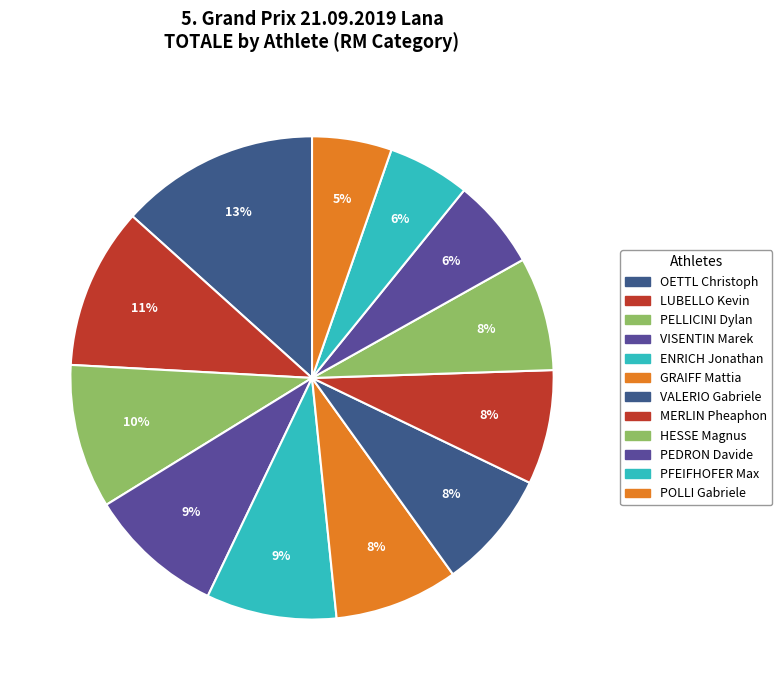

To the nearest percent, what is the average slice percentage?

8%